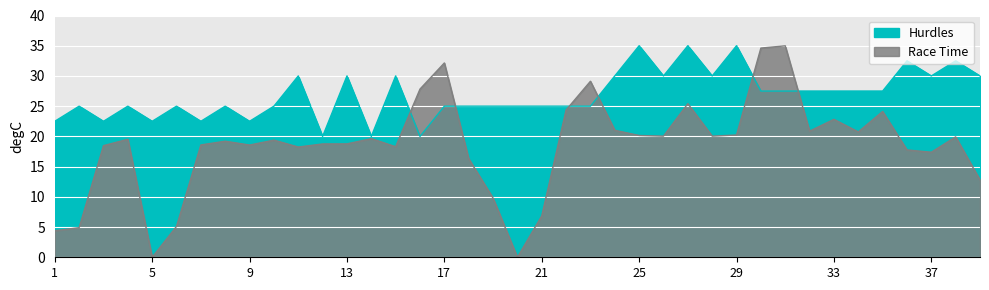

At which category does the chart reach its peak across all series?

25